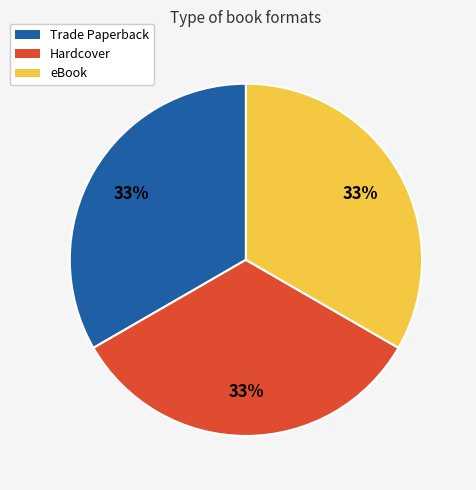

To the nearest percent, what is the average slice percentage?

33%